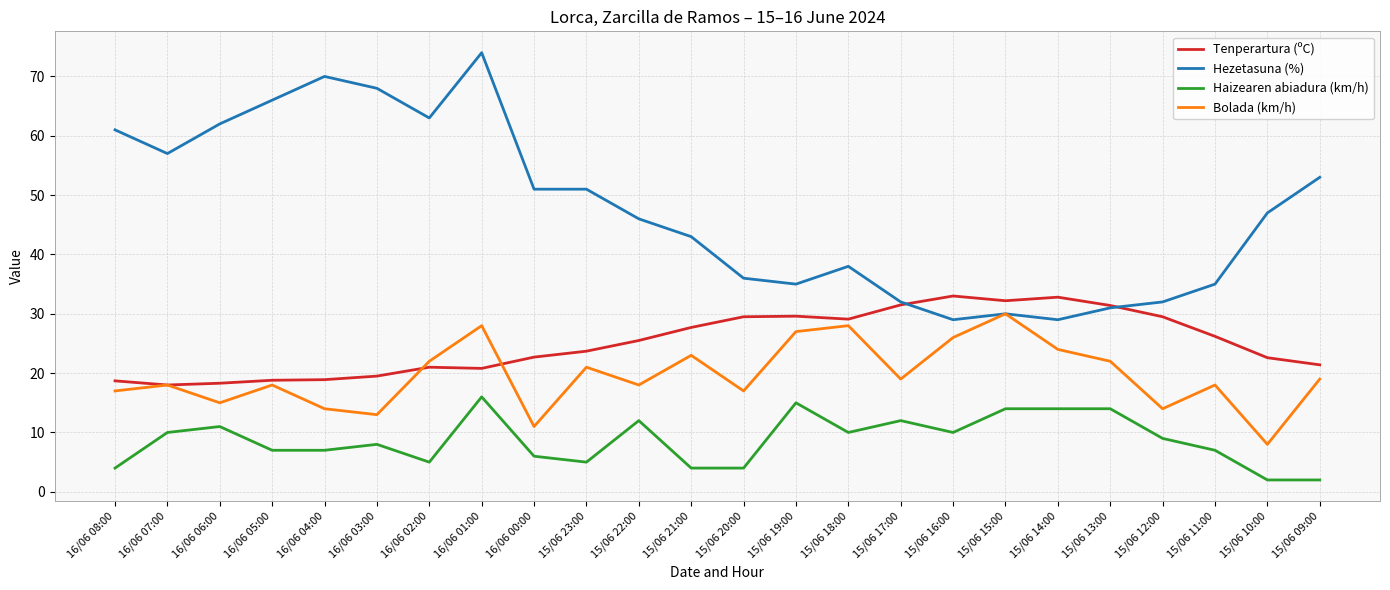

Which series has the largest range (max minus min)?

Hezetasuna (%)